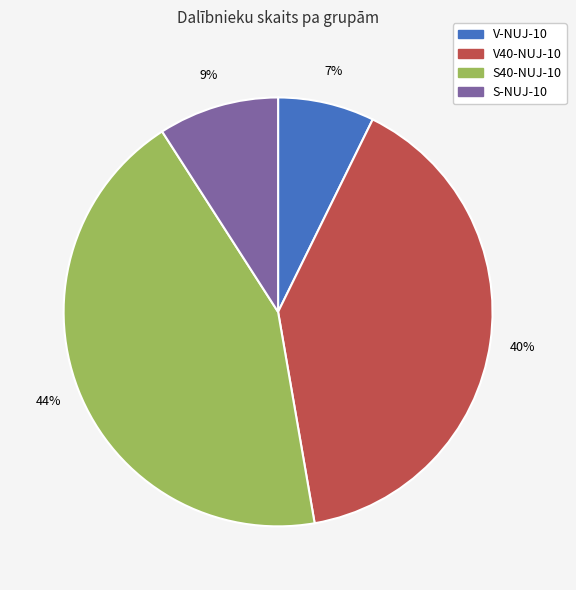

Is the sum of V-NUJ-10 and S40-NUJ-10 greater than half?

Yes